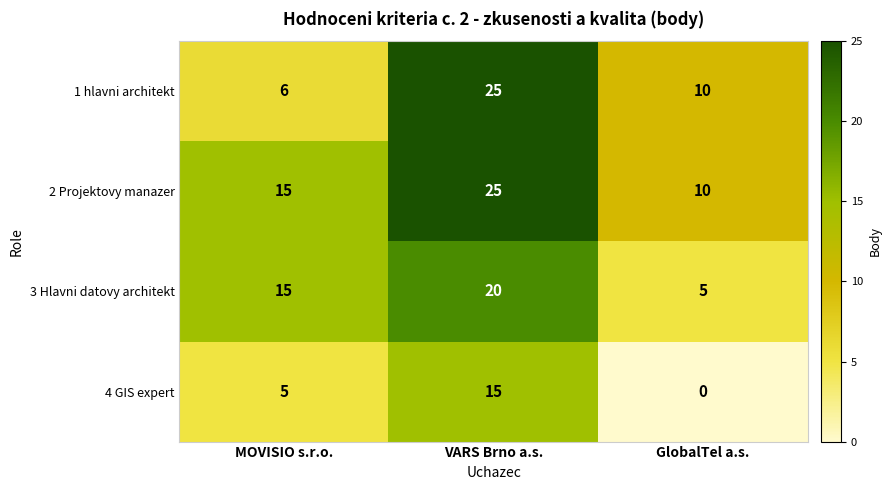

Count the number of data series in this chart.

4